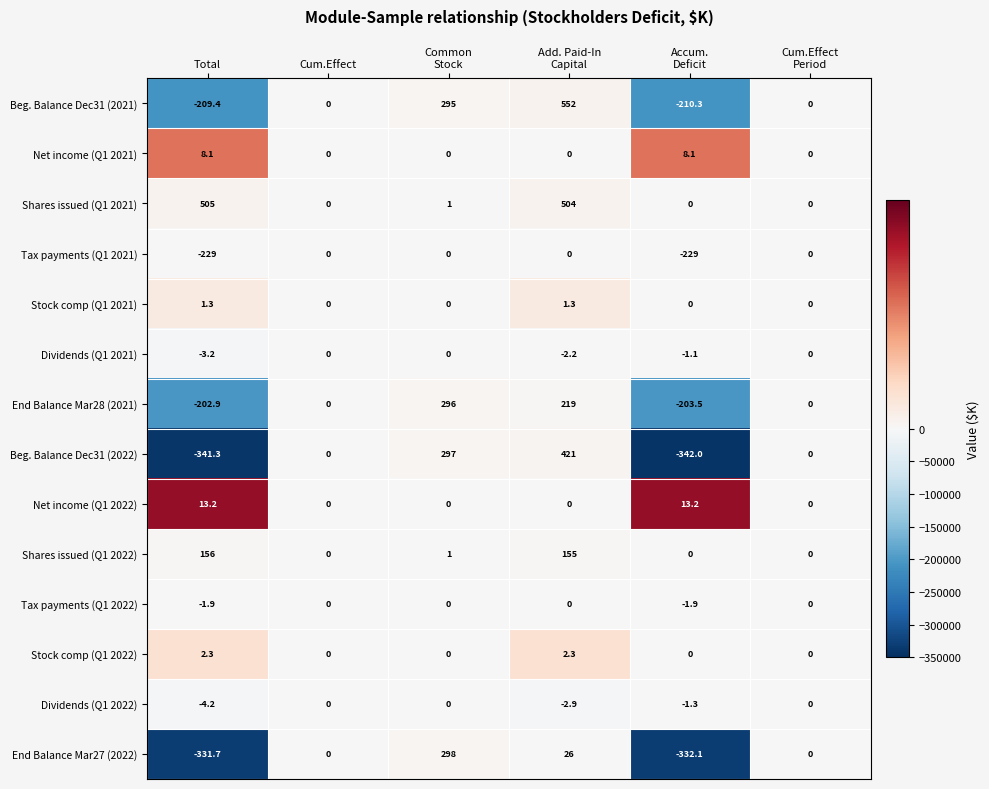

Count the number of categories in the chart.

6